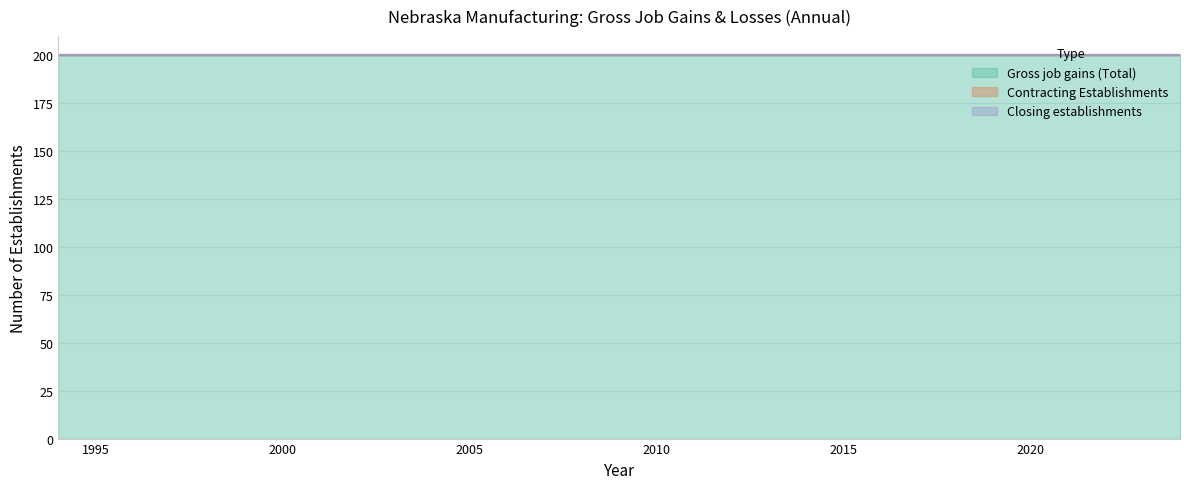

What is the value of the Gross job gains (Total) point at the 20th from the left?

200